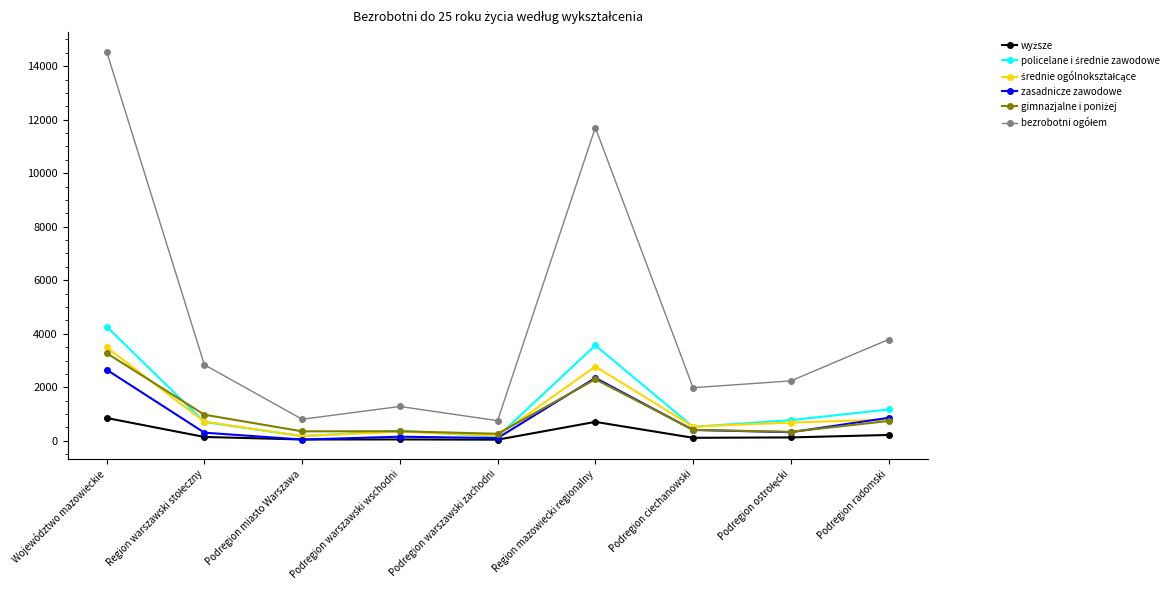

What is the label of the 3rd point from the right?

Podregion ciechanowski